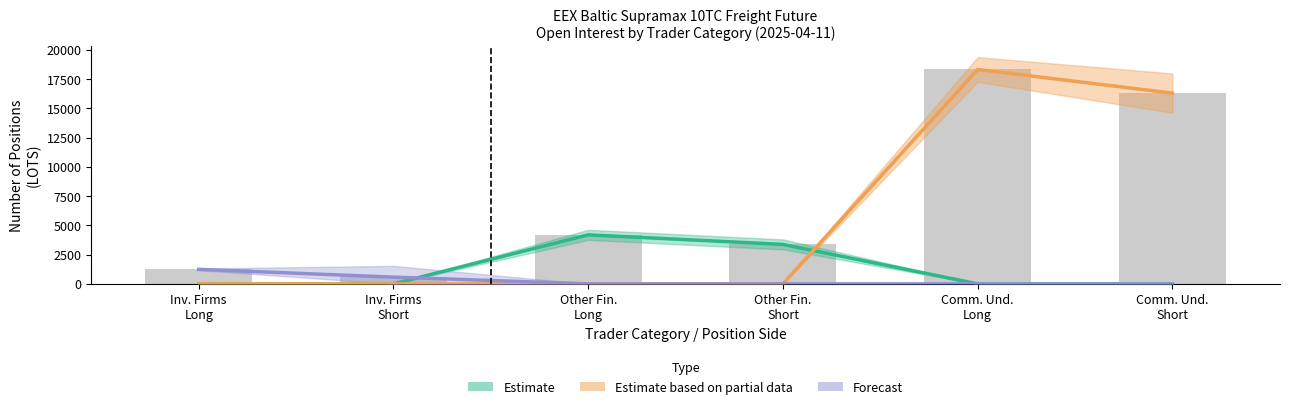

How many positive values does the Estimate based on partial data series have?

2